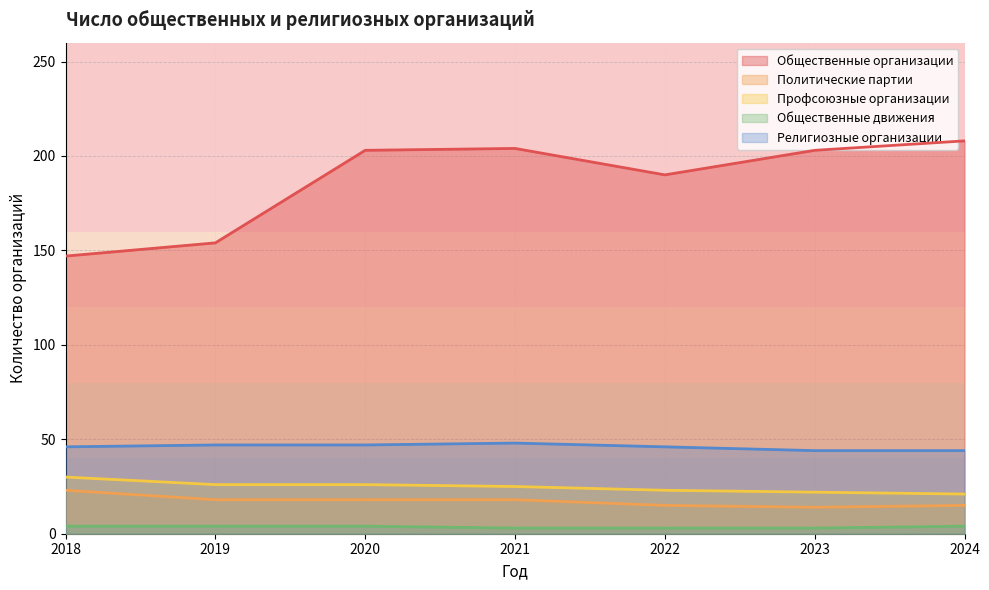

Which series has the widest spread of values?

Общественные организации